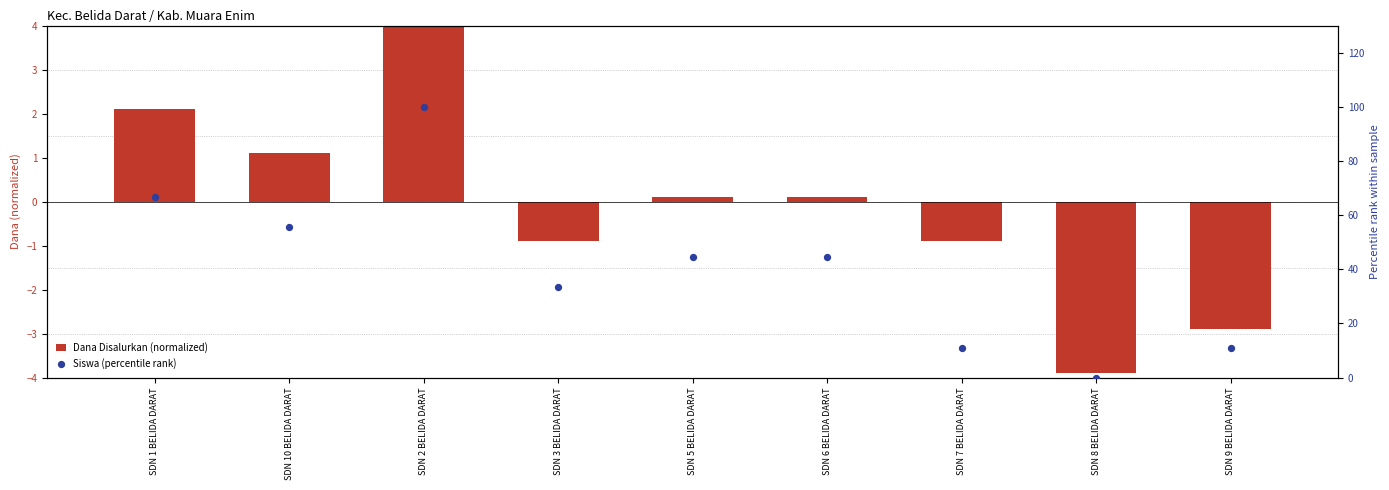

Which series has the largest total across all categories?

Siswa (percentile rank)